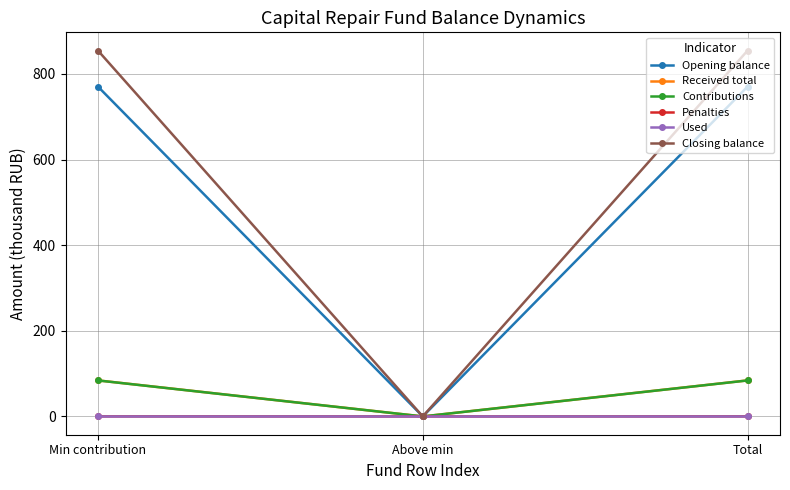

Between Above min and Total, which series saw the biggest shift?

Closing balance